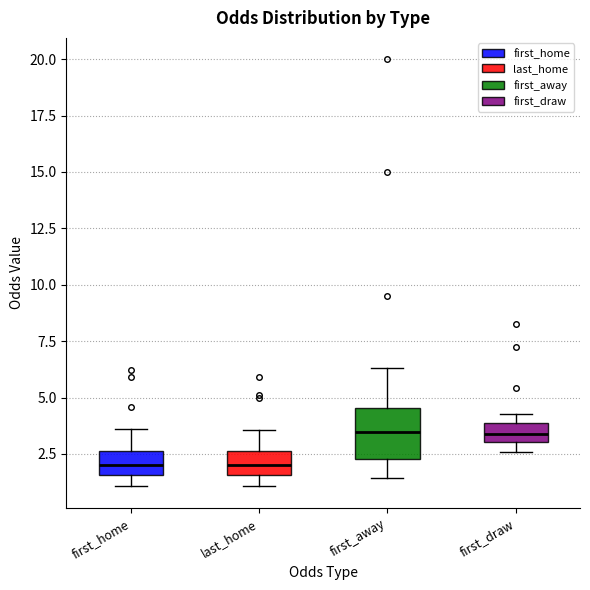

Comparing the boxes themselves (not the whiskers), which one is the tallest?

first_away